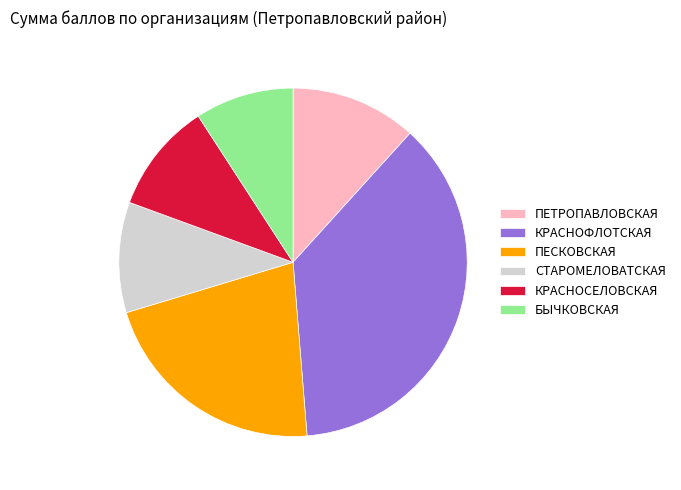

The КРАСНОСЕЛОВСКАЯ slice represents 4% of the pie. True or false?

False